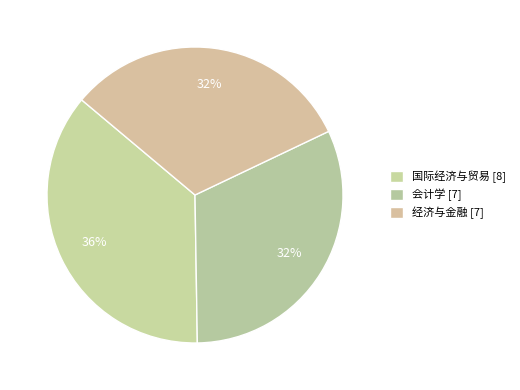

Which category has the biggest portion of the pie?

国际经济与贸易